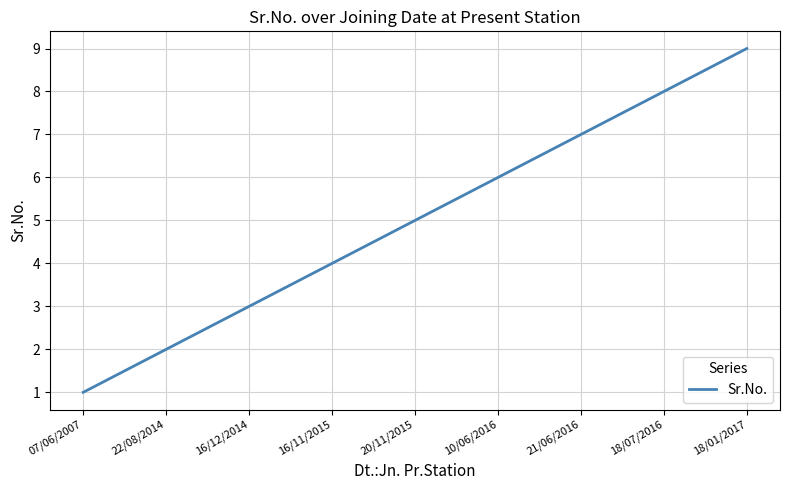

Where is the data nearest to the value 5?

20/11/2015